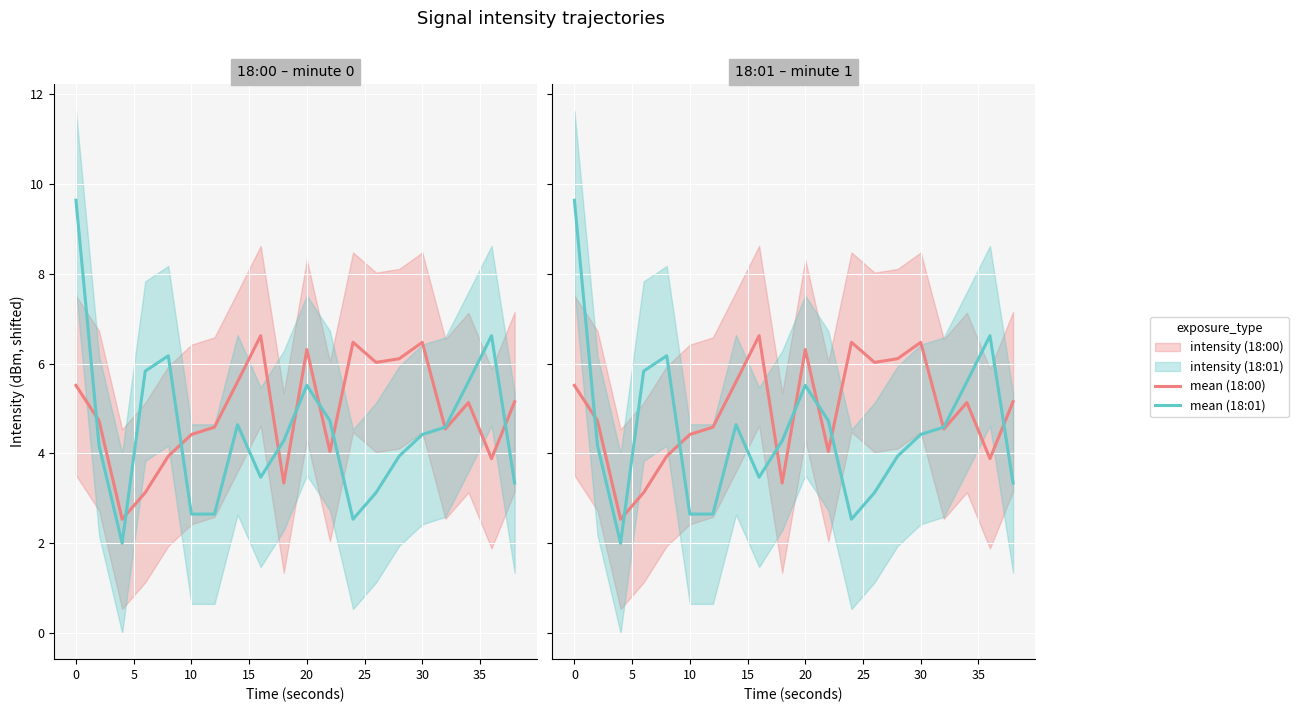

Which series has the largest total across all categories?

mean (18:00)